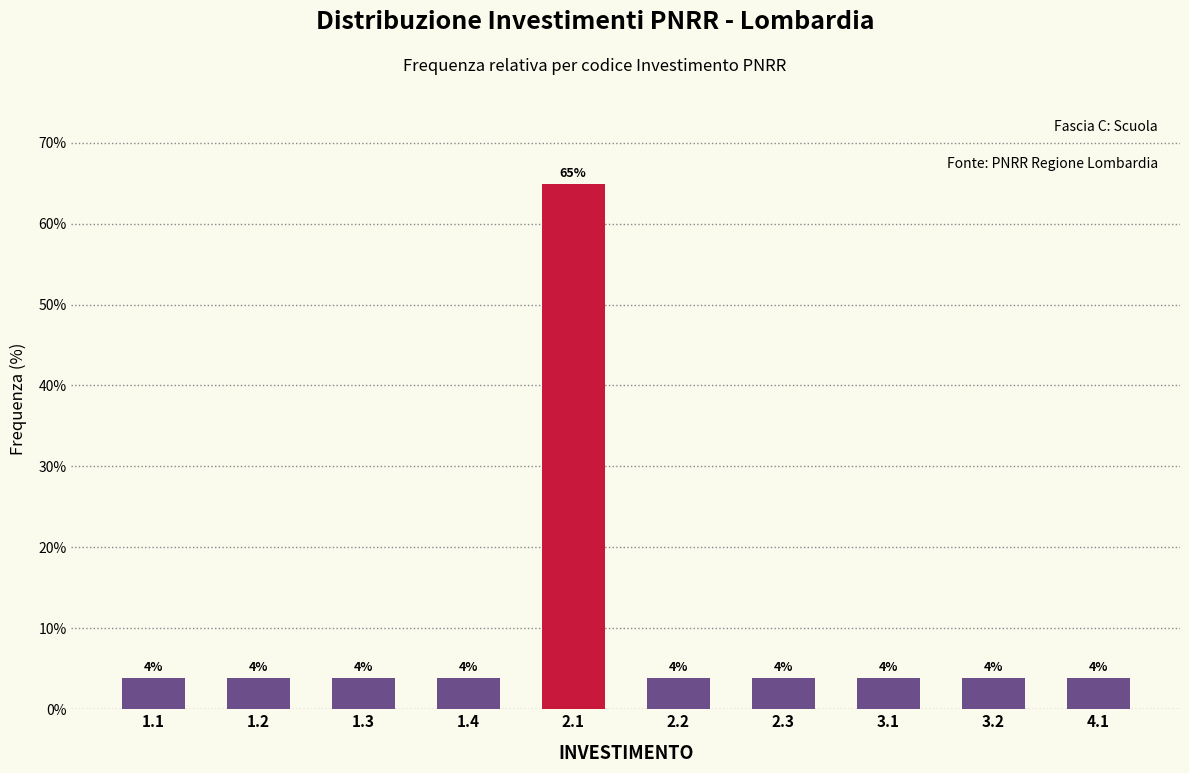

Are the bars horizontal?

No